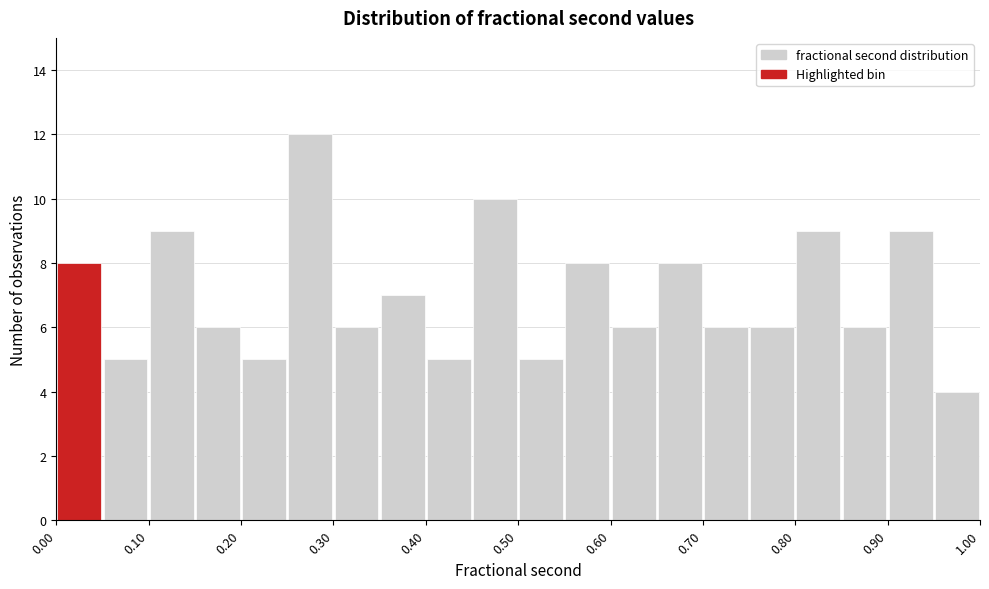

Reading left to right, list every bar in this chart as the range it spans on the x-axis followed by its height. The values are not printed on the chart, so give them approximately, as read against the axis.

0.00 to 0.05: 8
0.05 to 0.10: 5
0.10 to 0.15: 9
0.15 to 0.20: 6
0.20 to 0.25: 5
0.25 to 0.30: 12
0.30 to 0.35: 6
0.35 to 0.40: 7
0.40 to 0.45: 5
0.45 to 0.50: 10
0.50 to 0.55: 5
0.55 to 0.60: 8
0.60 to 0.65: 6
0.65 to 0.70: 8
0.70 to 0.75: 6
0.75 to 0.80: 6
0.80 to 0.85: 9
0.85 to 0.90: 6
0.90 to 0.95: 9
0.95 to 1.00: 4